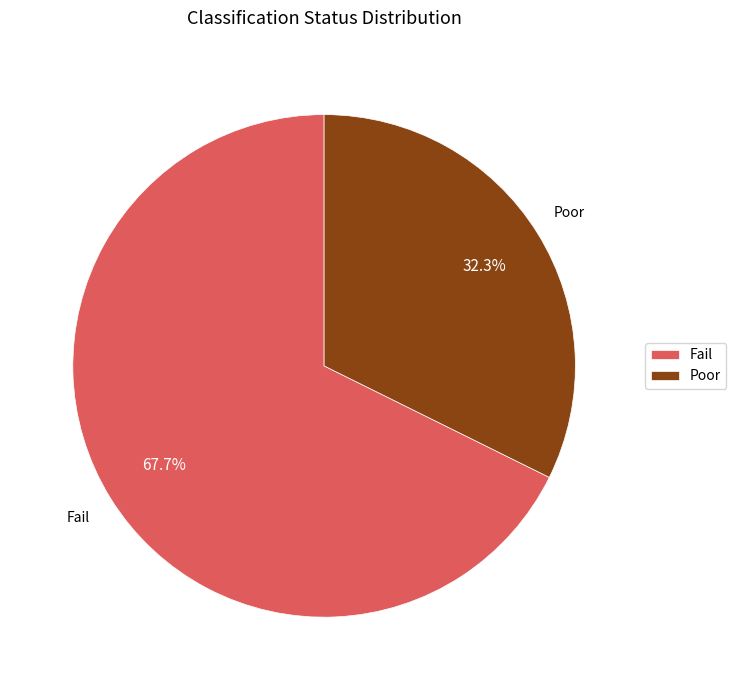

What is the largest slice in the pie chart?

Fail